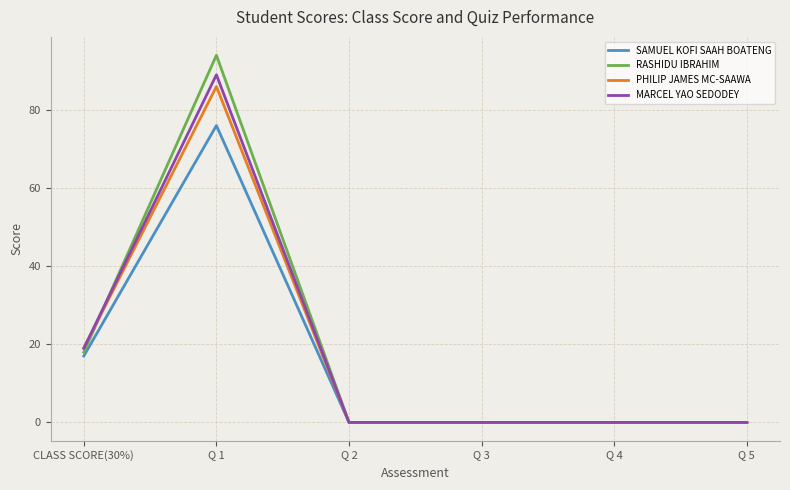

Which category has the highest value in the PHILIP JAMES MC-SAAWA series?

Q 1